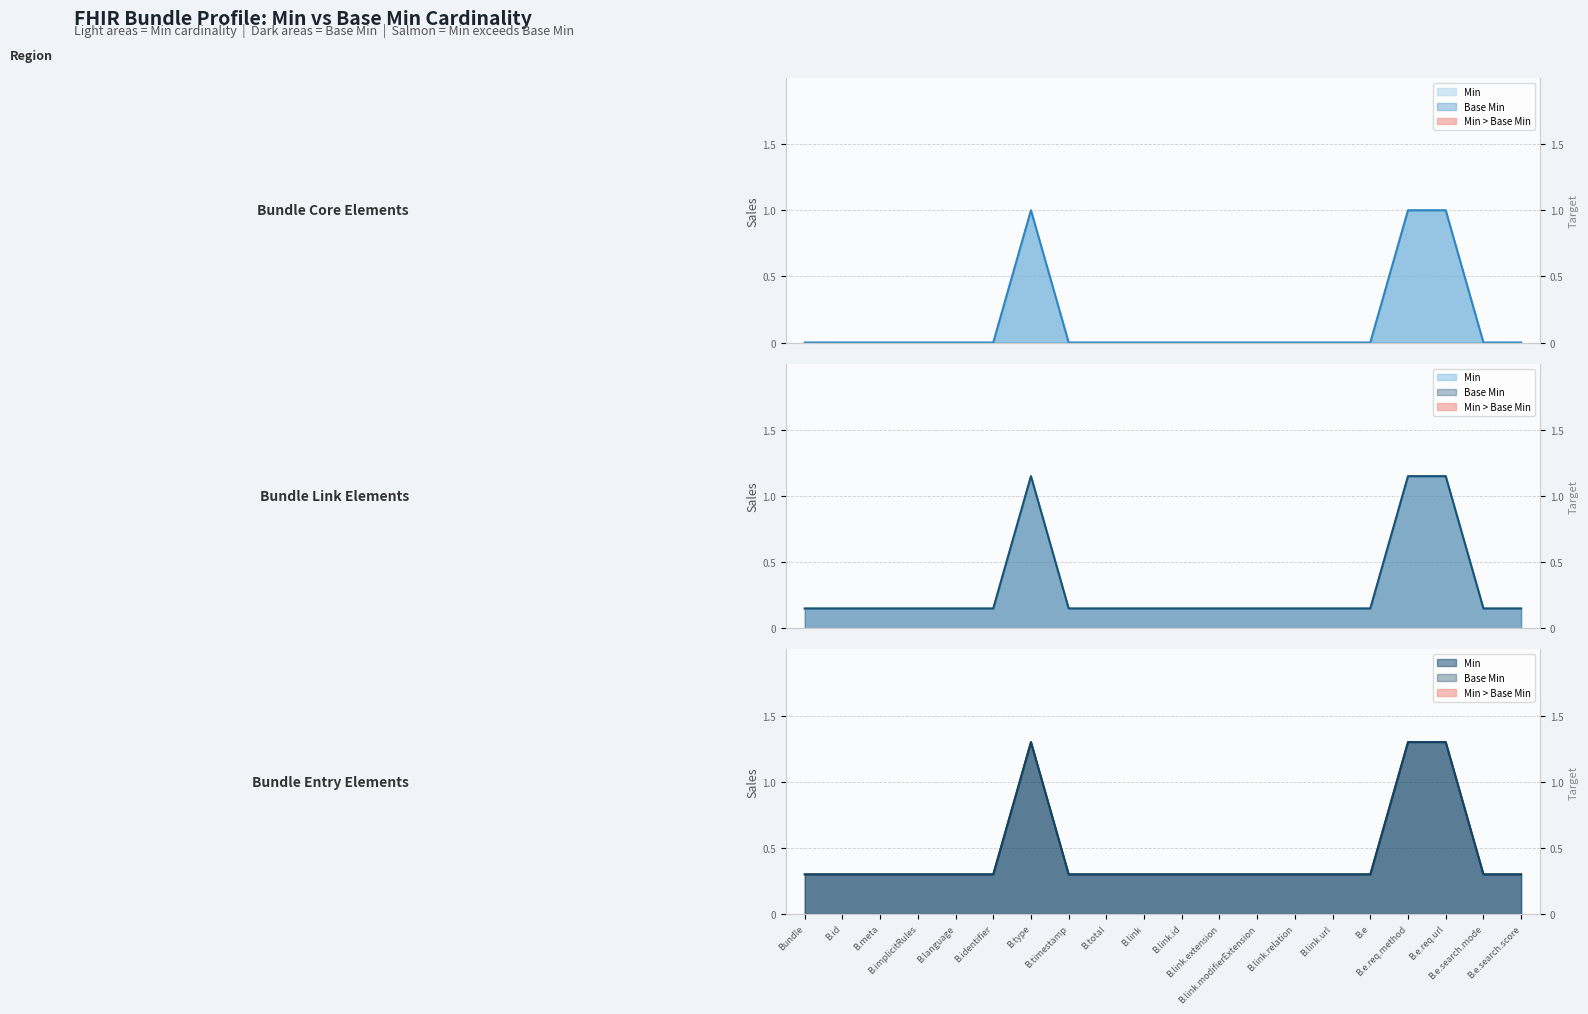

Reading left to right, extract all data points from this chart.

Min: 0.1	0.1	0.1	0.1	0.1	0.1	1.1	0.1	0.1	0.1	0.1	0.1	0.1	0.1	0.1	0.1	1.1	1.1	0.1	0.1
Base Min: 0.1	0.1	0.1	0.1	0.1	0.1	1.1	0.1	0.1	0.1	0.1	0.1	0.1	0.1	0.1	0.1	1.1	1.1	0.1	0.1